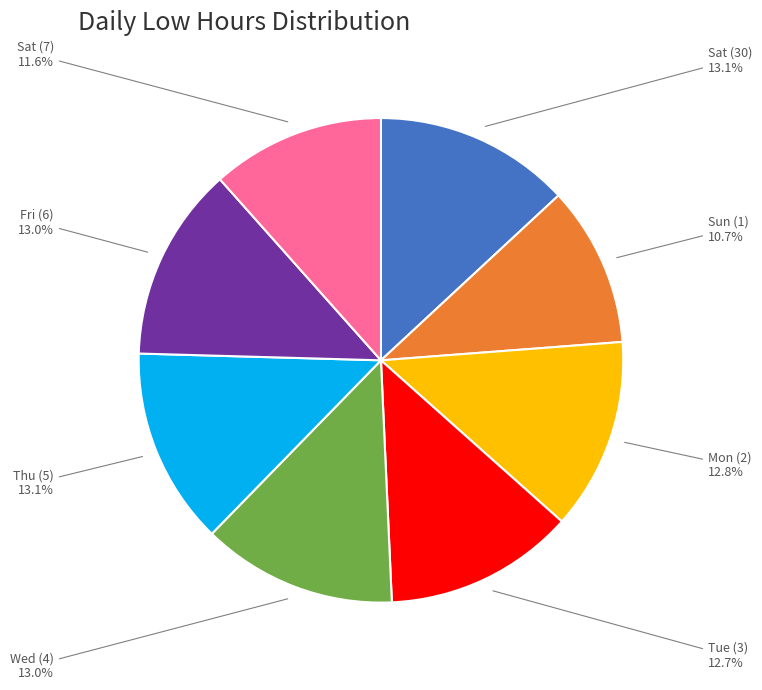

What percentage is NOT represented by Mon (2)?

87.2%